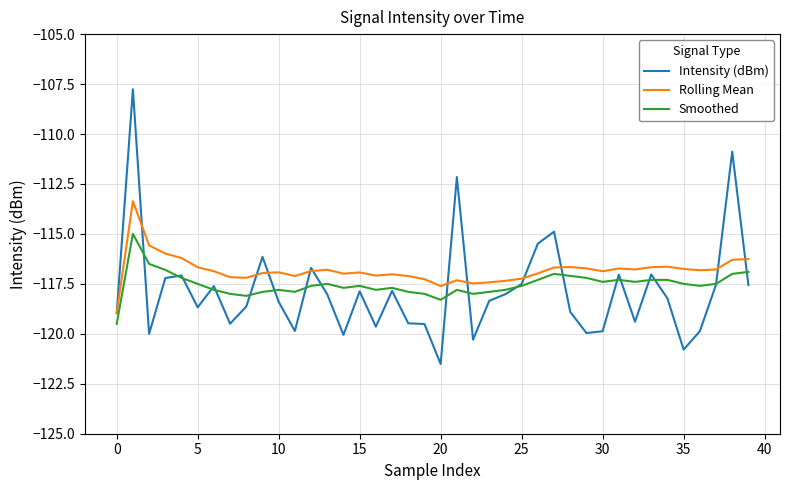

True or false: Smoothed and Rolling Mean cross at least once.

False